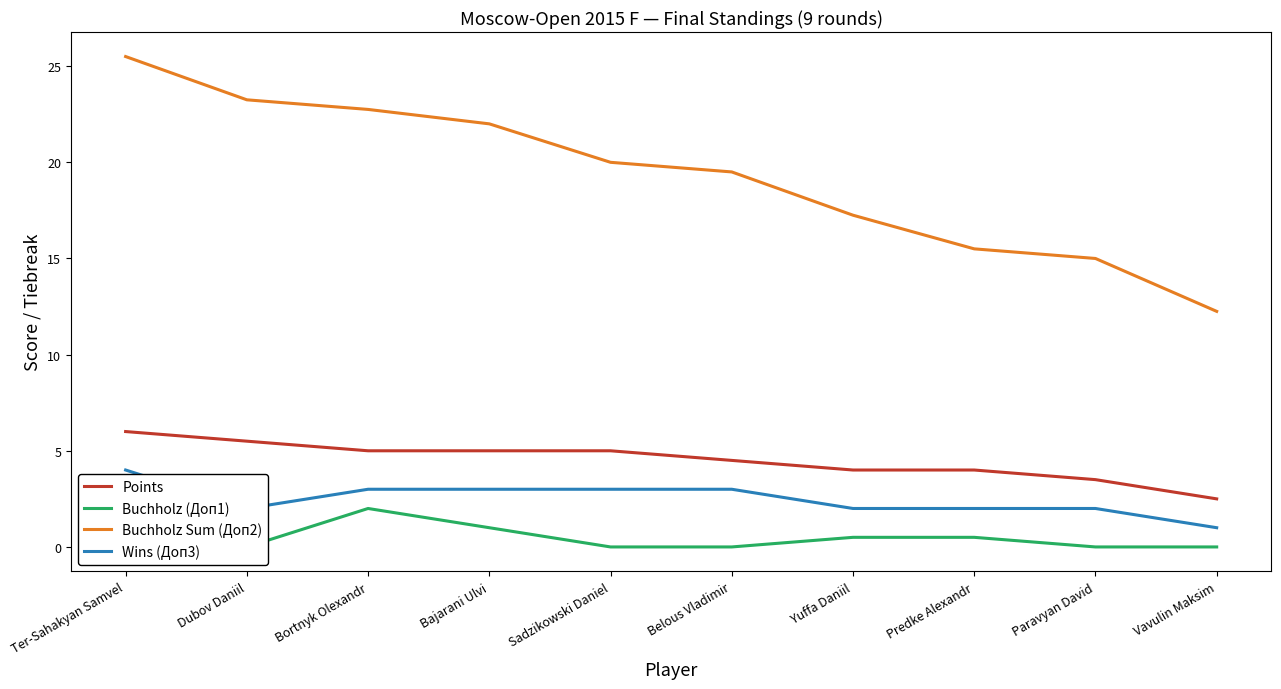

What is the difference between the Points values at Predke Alexandr and Belous Vladimir?

0.5